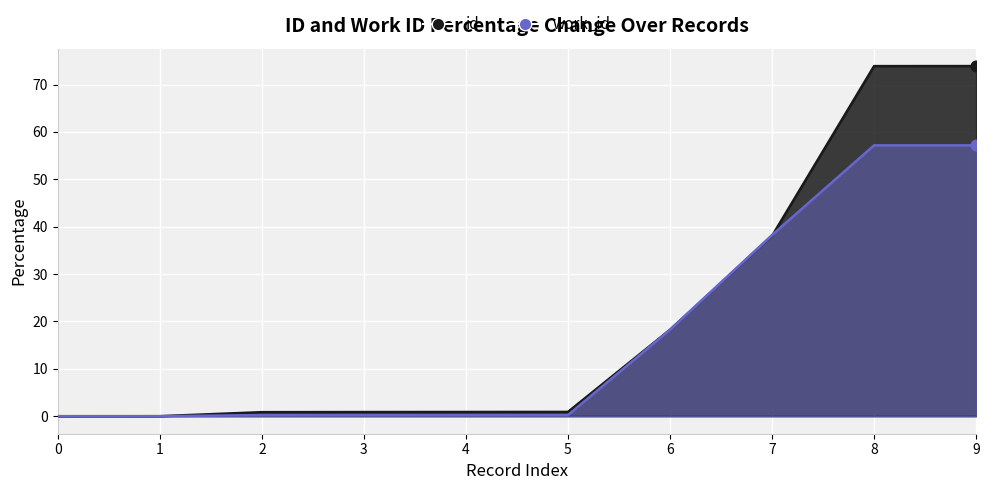

Which series has the widest spread of Y values?

id